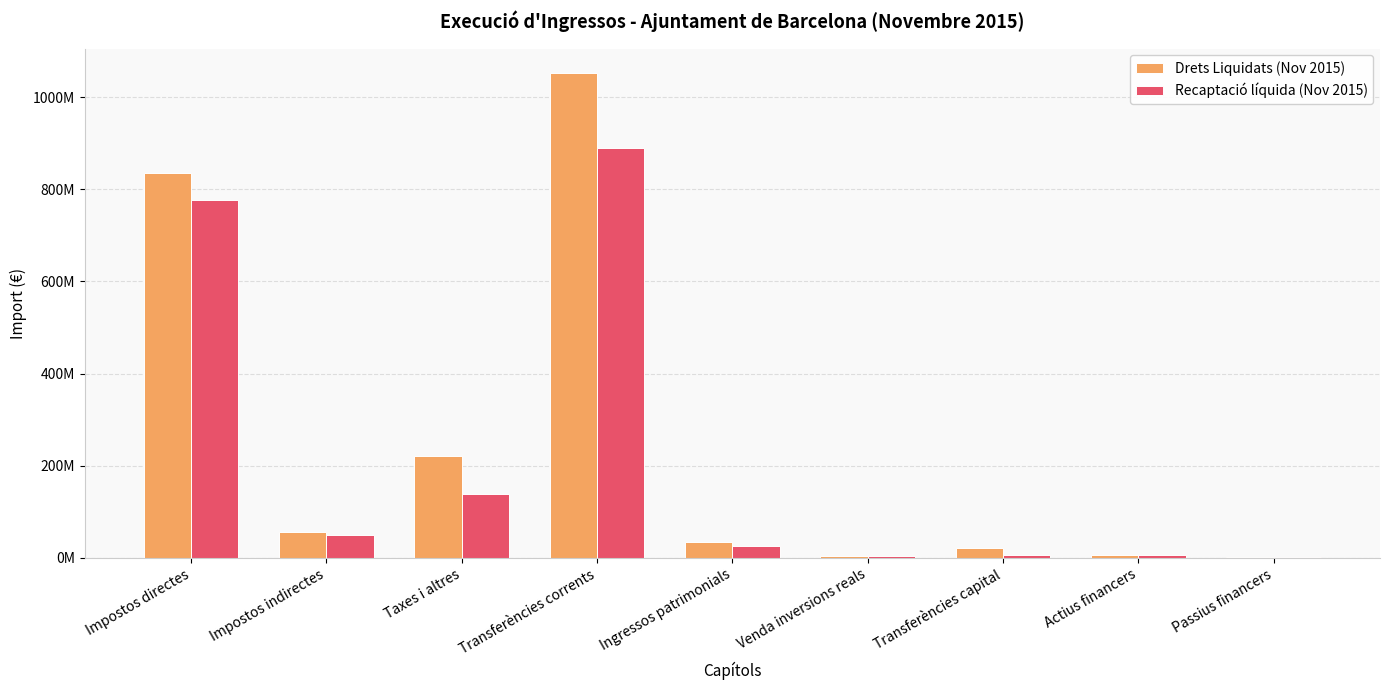

Are the bars grouped side by side (vs. stacked)?

Yes